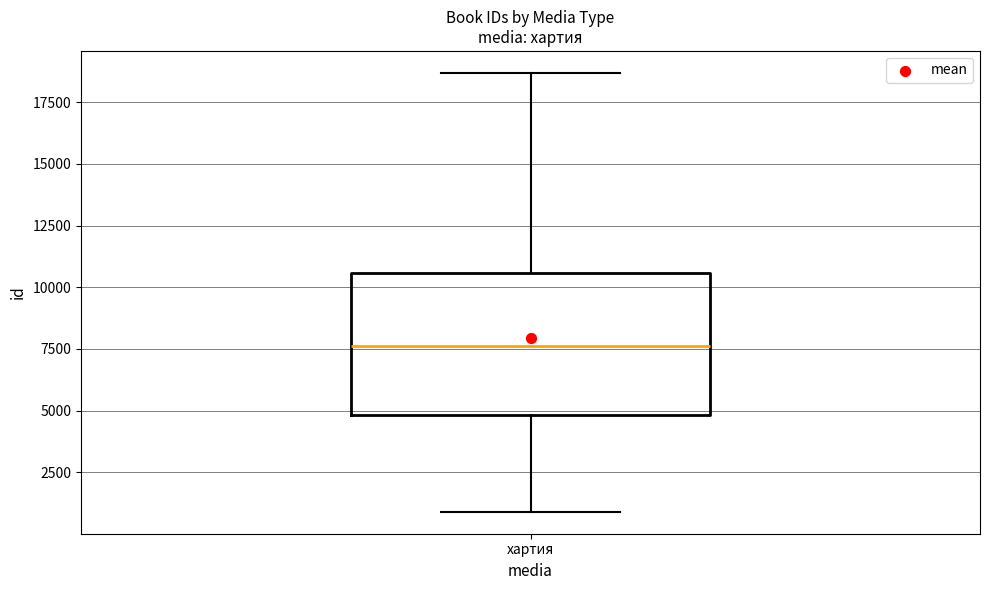

Transcribe this box plot: give where the median line is, the range the box spans, and where the two whiskers end, as read against the y-axis. The values are not printed on the chart, so give them approximately, as read against the axis.

median 7500, box 5000 to 10500, whiskers 1000 to 18500